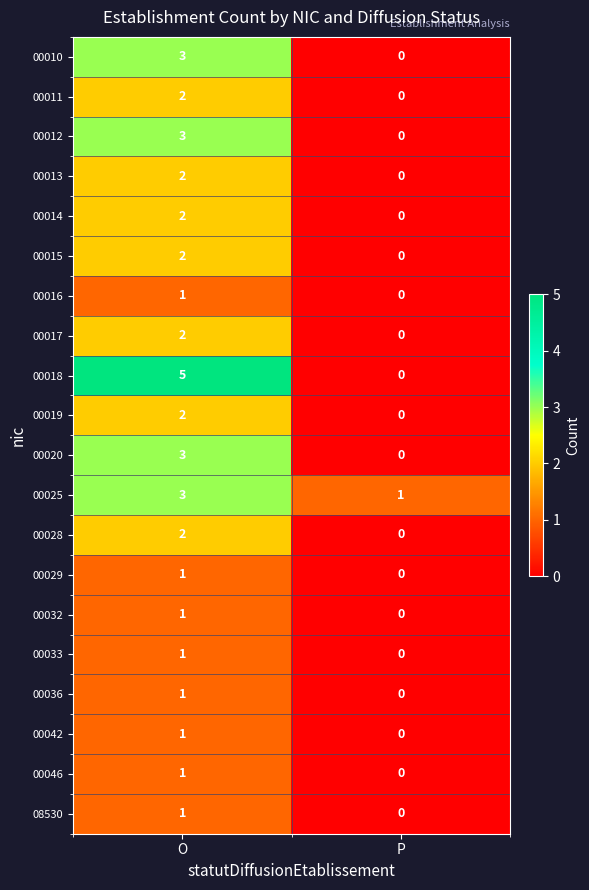

True or false: 00017 has a value of 0 at P.

True